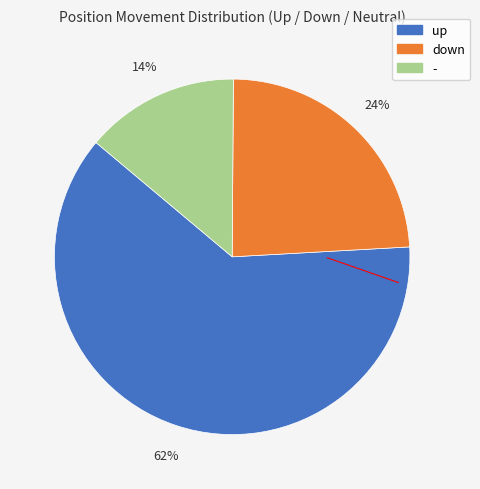

Do - and down together represent more than half of the pie?

No